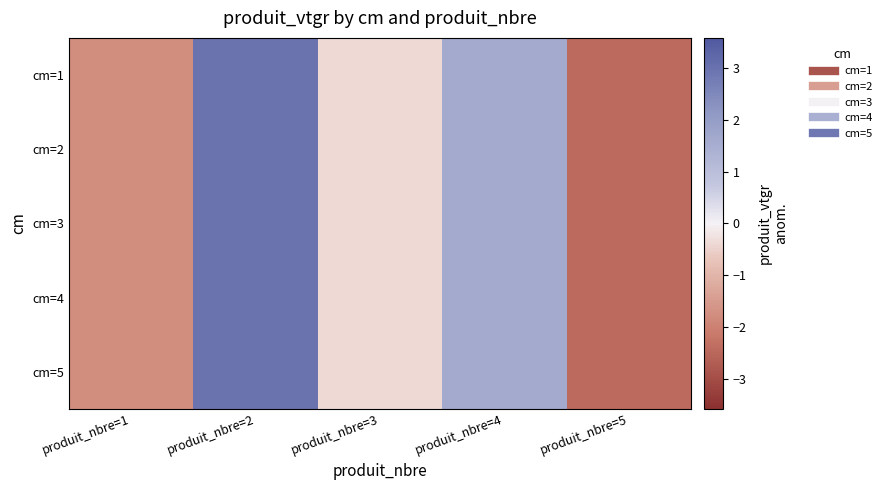

Count the number of categories in the chart.

5